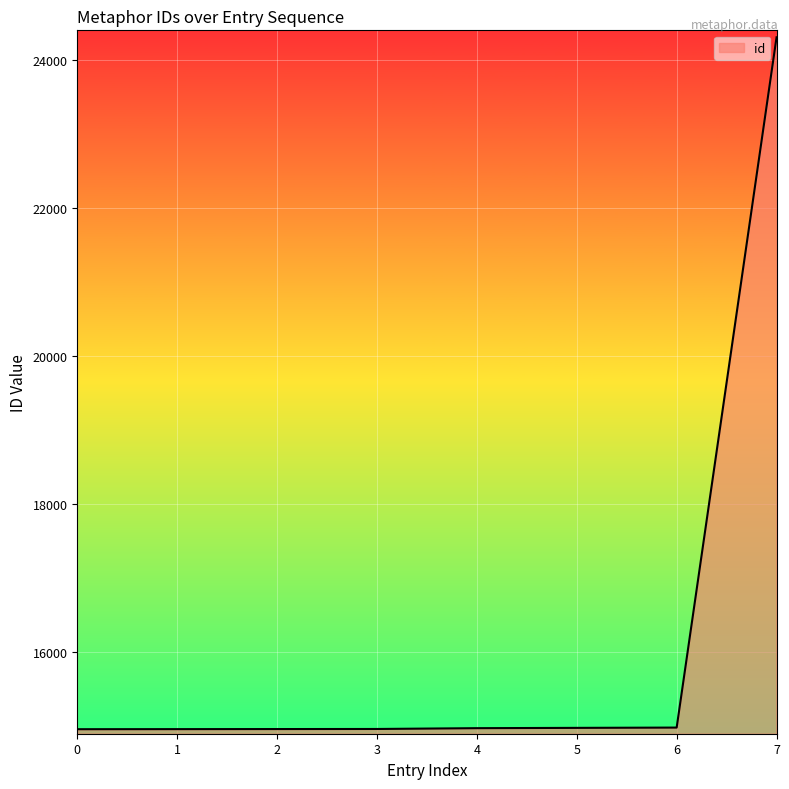

Which has a higher value, 2 or 7?

7